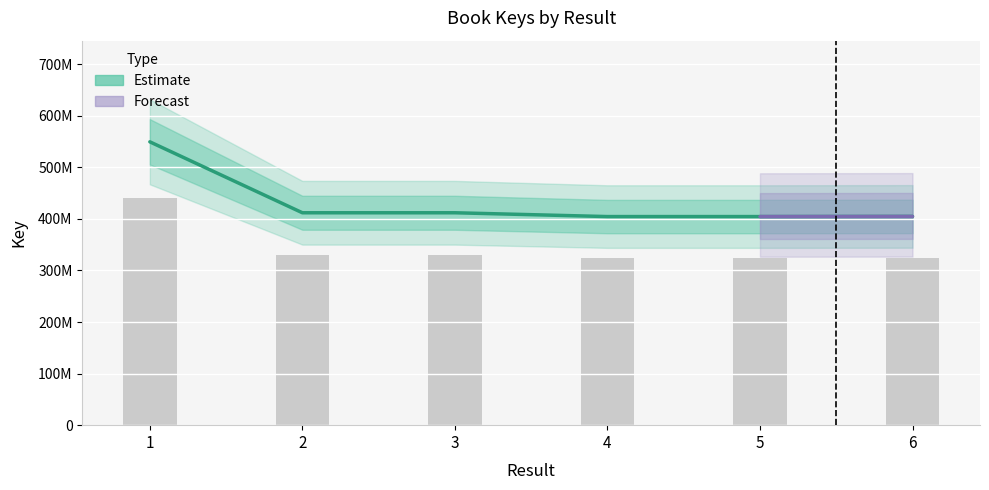

True or false: the data shows 700722550 at 4.

False